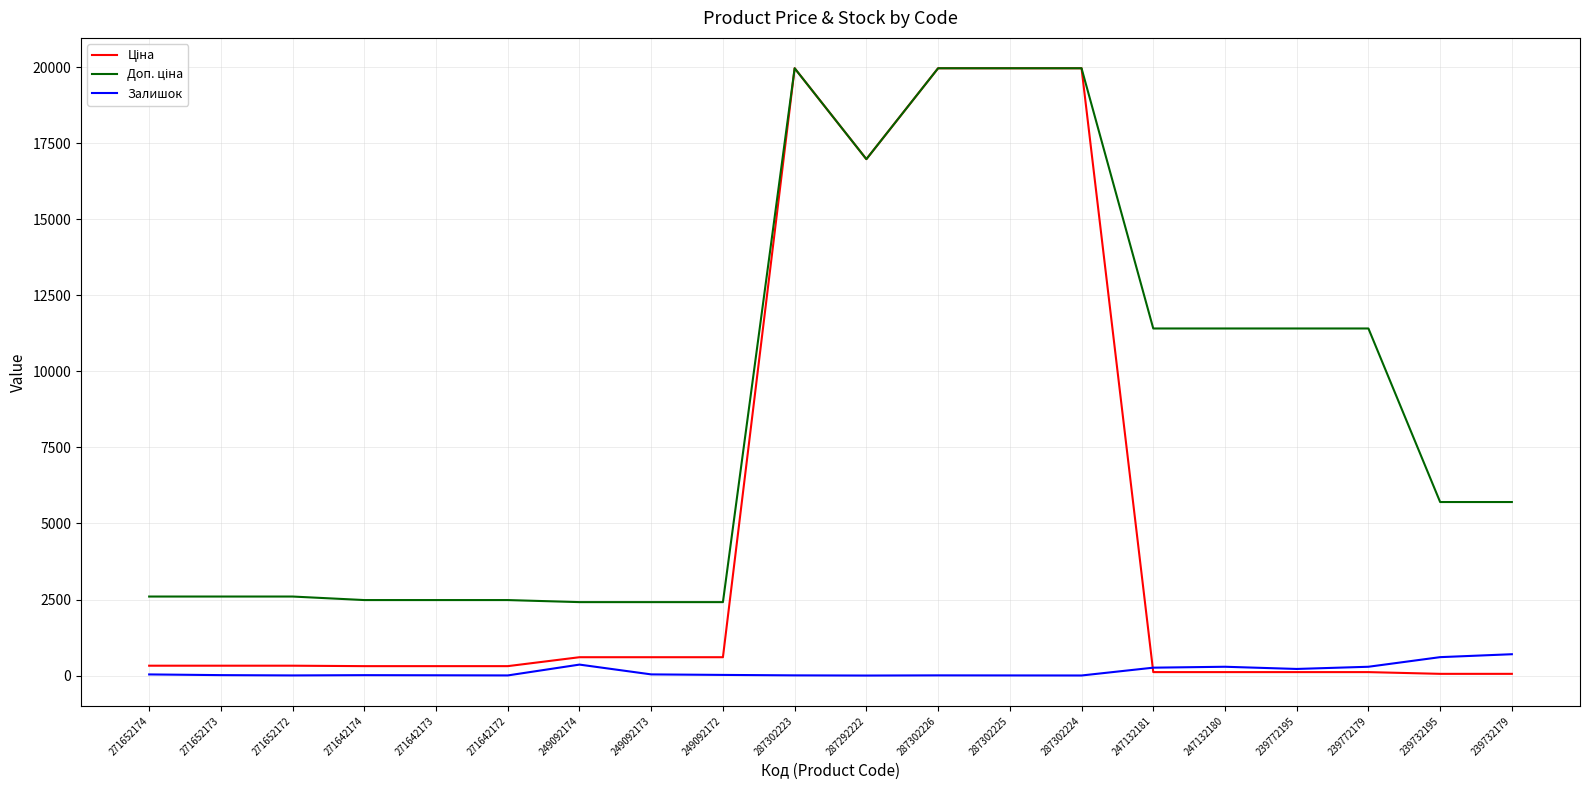

What is the greatest value displayed?

19964.2